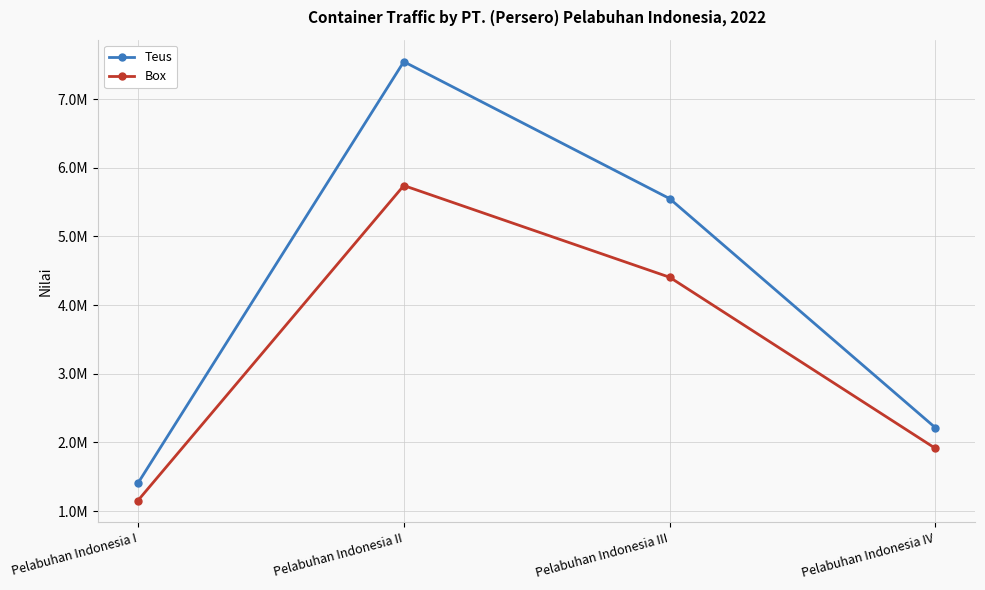

True or false: Box and Teus intersect in this chart.

False